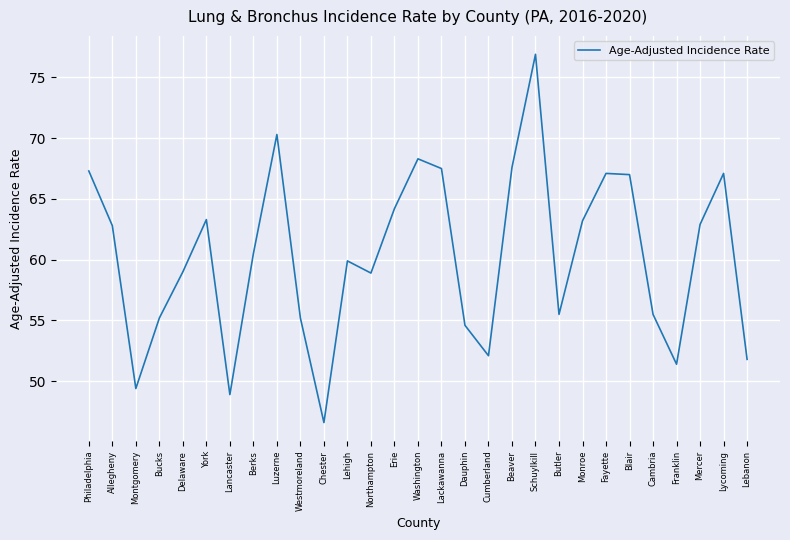

What position from the left is Luzerne?

9